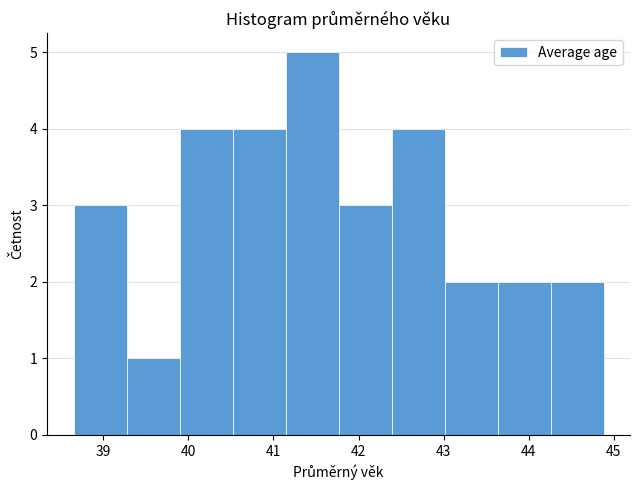

Reading left to right, transcribe this chart: for each bar, give the range it covers on the x-axis and its height. Neither the bar edges nor the heights are printed on the chart, so give them approximately, as read against the axes.

38.7 to 39.3: 3
39.3 to 39.9: 1
39.9 to 40.5: 4
40.5 to 41.1: 4
41.1 to 41.8: 5
41.8 to 42.4: 3
42.4 to 43.0: 4
43.0 to 43.6: 2
43.6 to 44.3: 2
44.3 to 44.9: 2